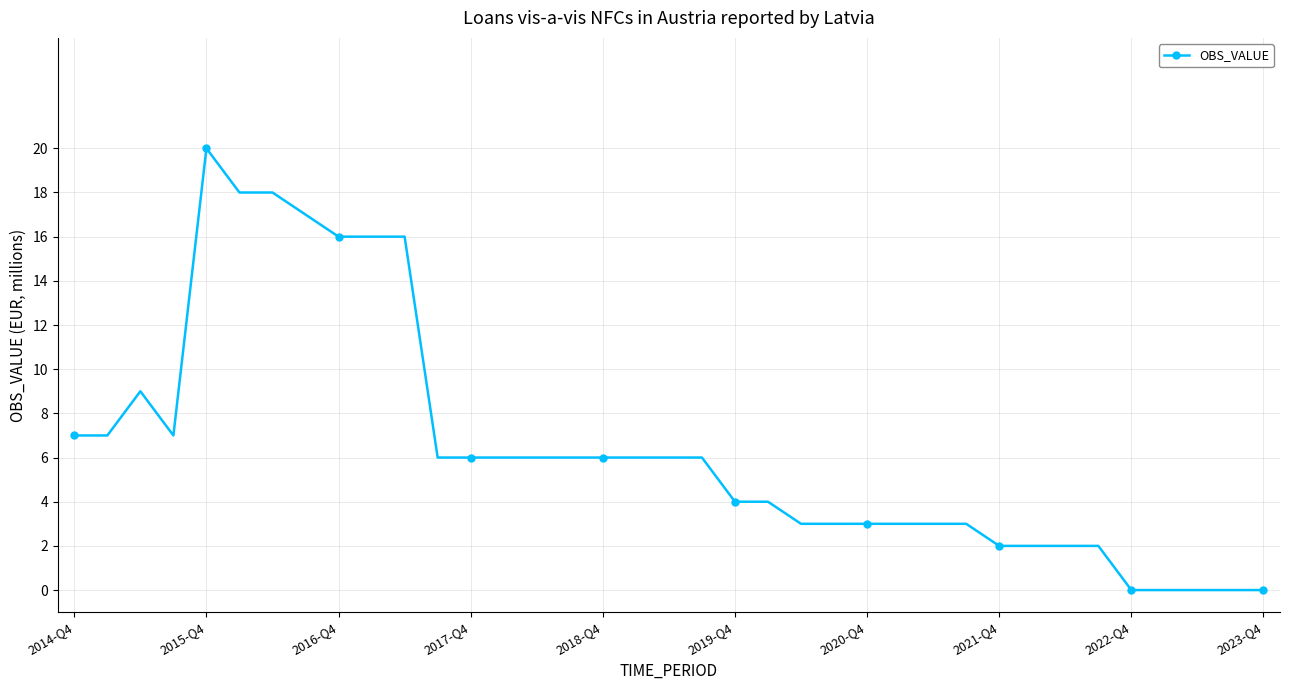

What is the average value?

6